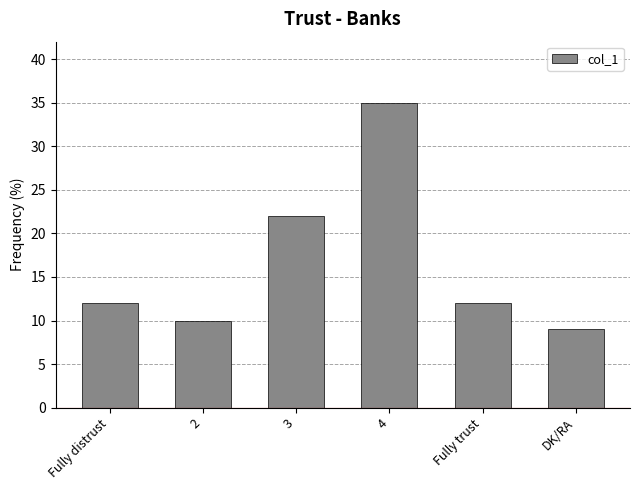

Which label corresponds to the largest value in the chart?

4